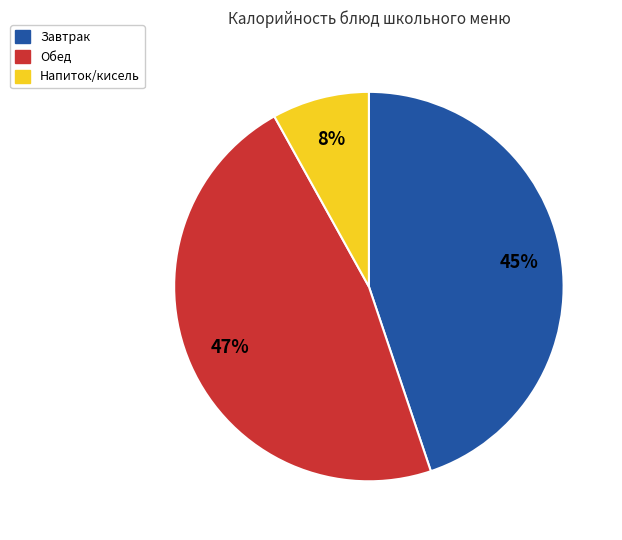

Rank the categories by value from highest to lowest.

Обед, Завтрак, Напиток/кисель